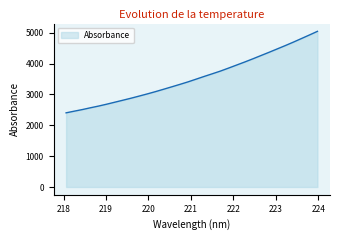

What is the difference between the maximum and minimum values?

2640.6